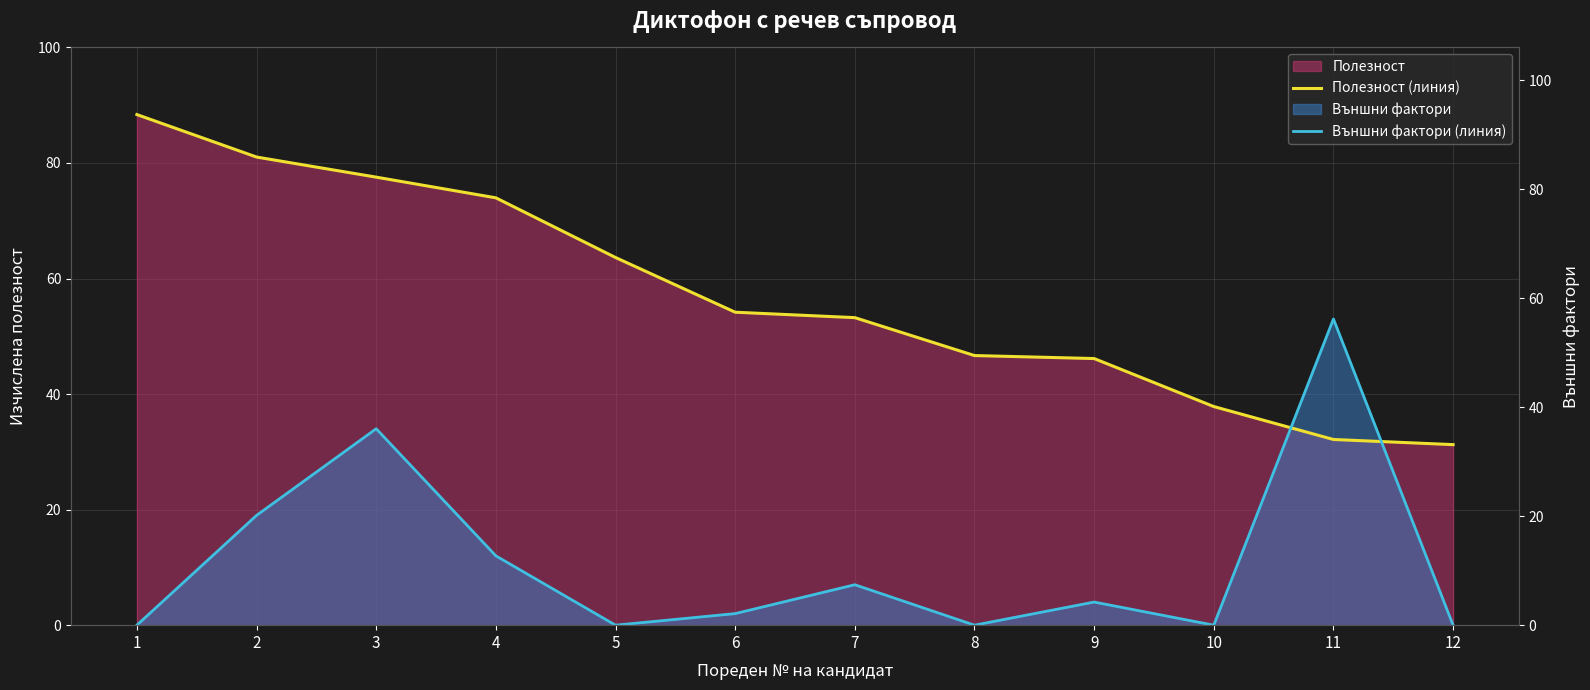

At how many categories does at least one series exceed 43?

10